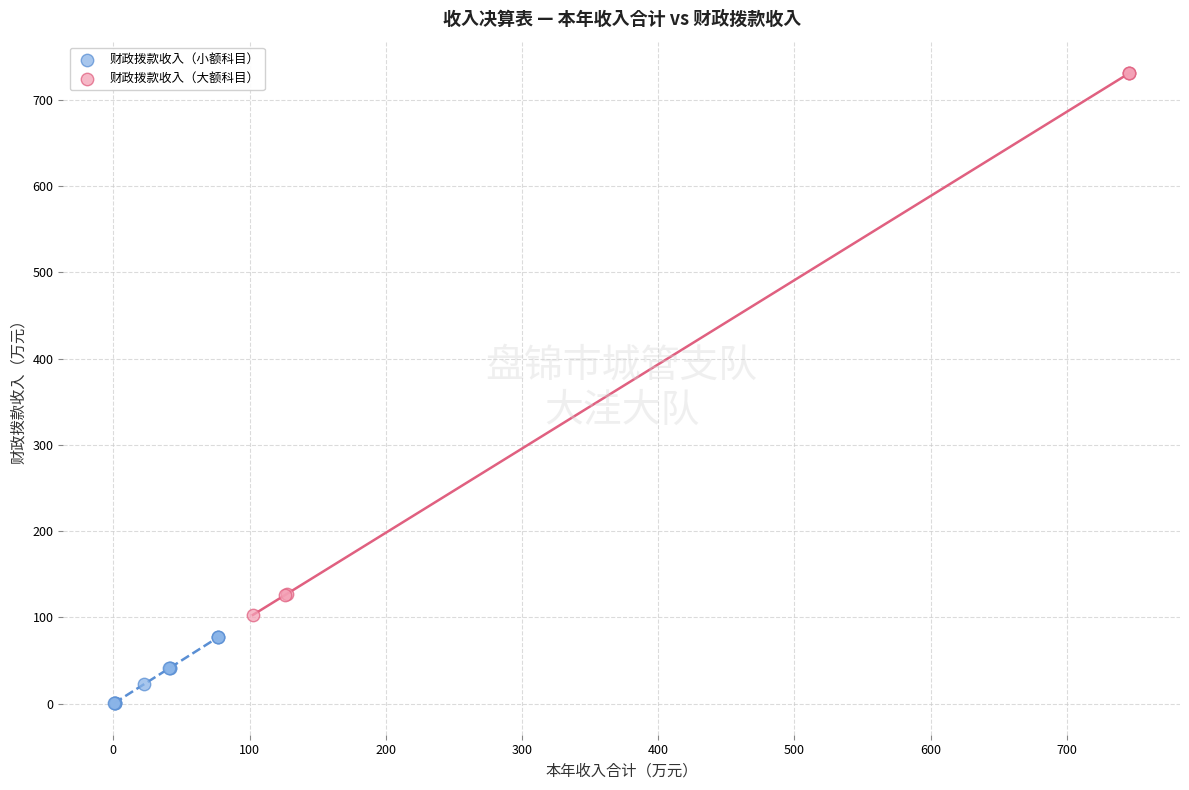

Which series reaches the maximum Y coordinate?

财政拨款收入（大额科目）